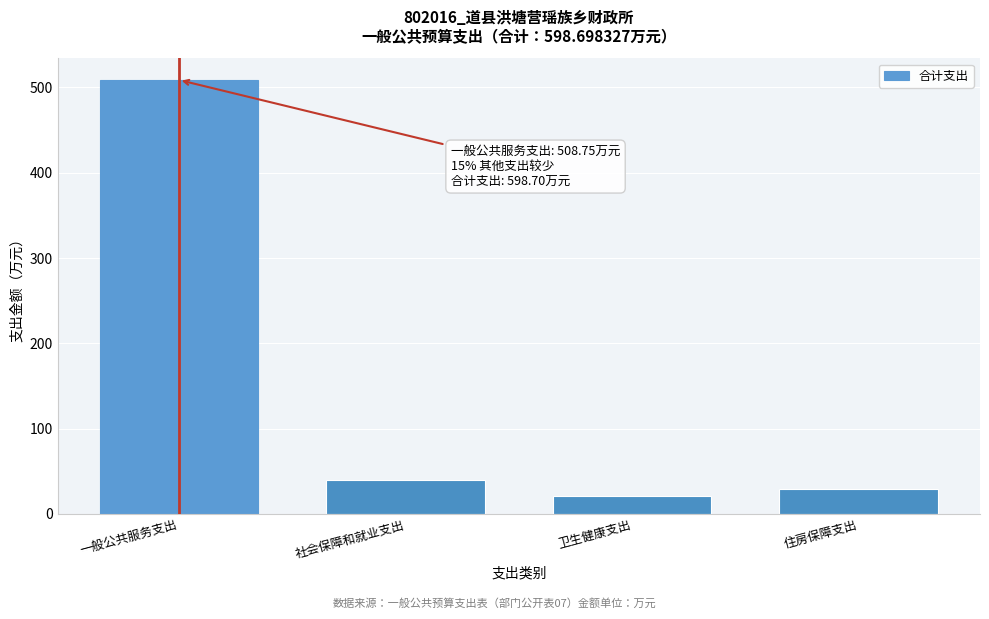

Reading left to right, what are all the values shown in this chart?

508.8	39.6	21.5	28.9